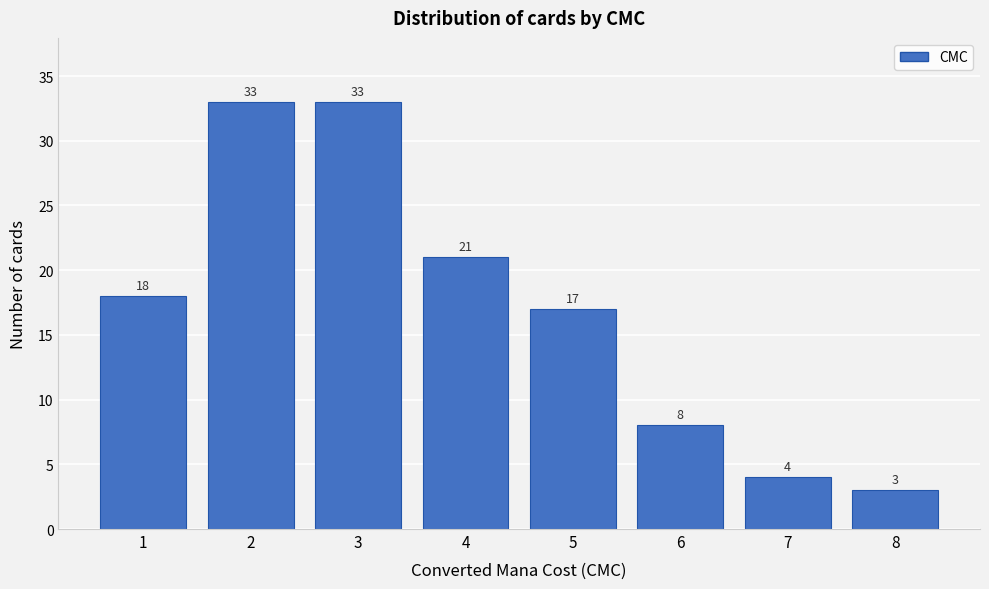

Reading left to right, transcribe this chart: for each bar, give the range it covers on the x-axis and its height.

0.5 to 1.5: 18
1.5 to 2.5: 33
2.5 to 3.5: 33
3.5 to 4.5: 21
4.5 to 5.5: 17
5.5 to 6.5: 8
6.5 to 7.5: 4
7.5 to 8.5: 3